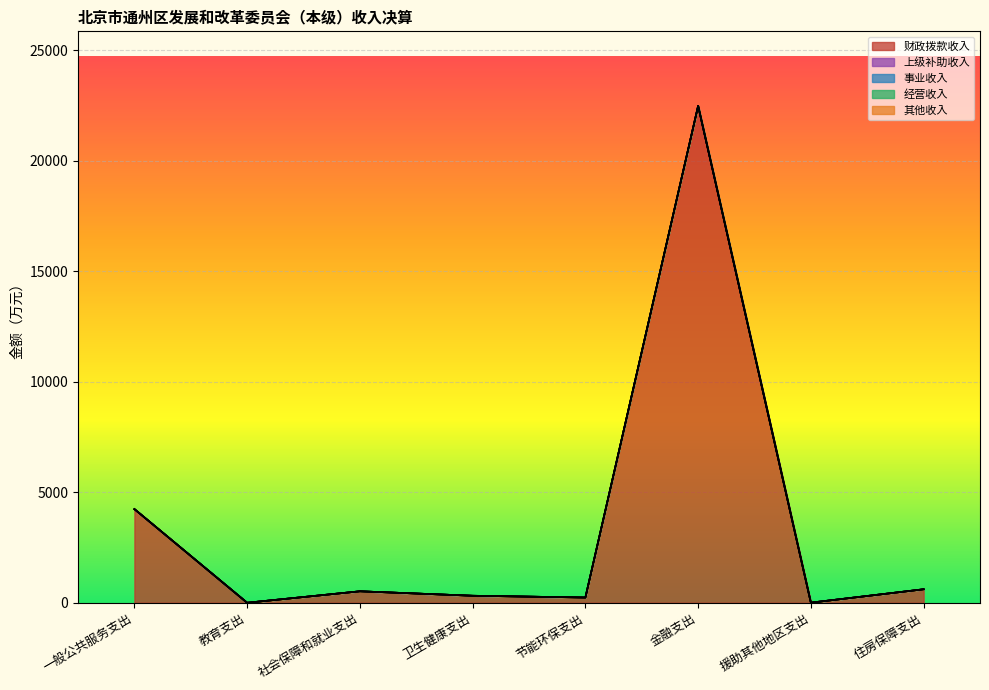

At which category is the sum across all series the highest?

金融支出